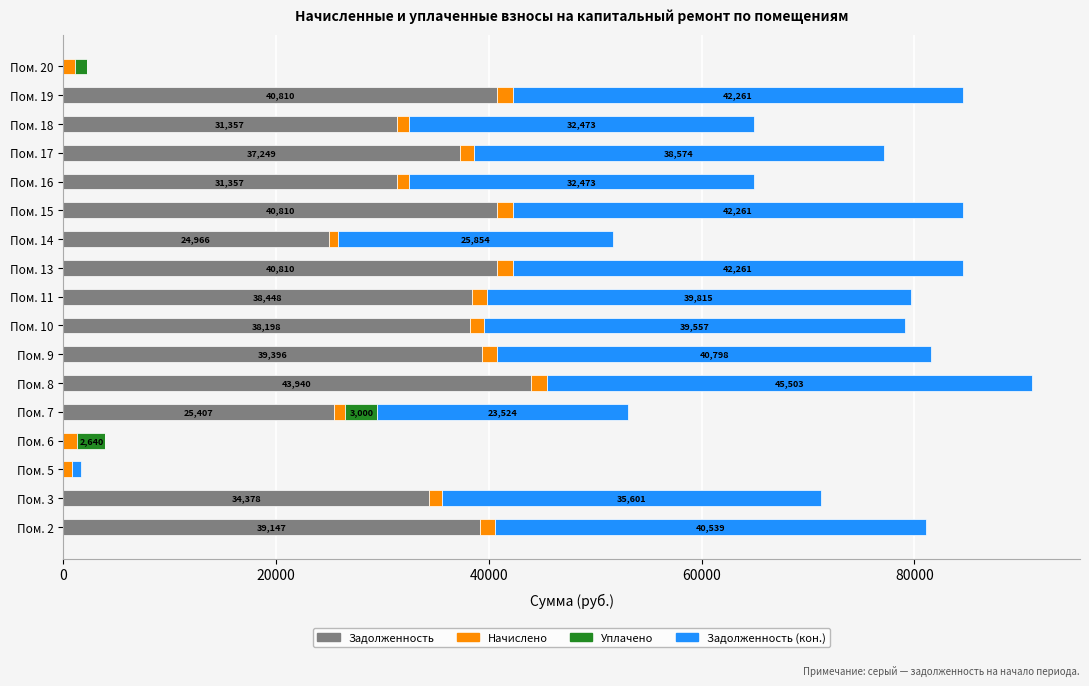

What is the highest value of the Задолженность series?

43940.2